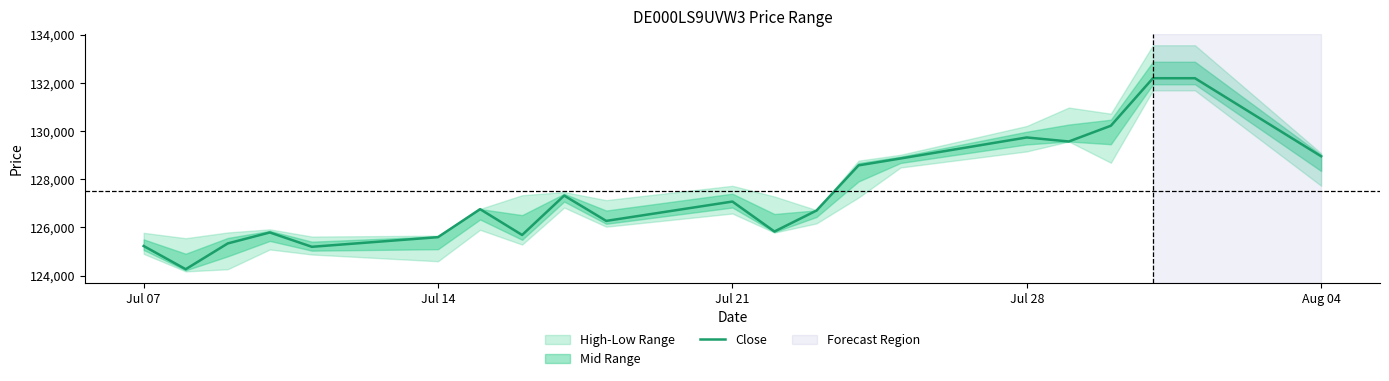

The value of Close at Jul 07 is 211150. True or false?

False